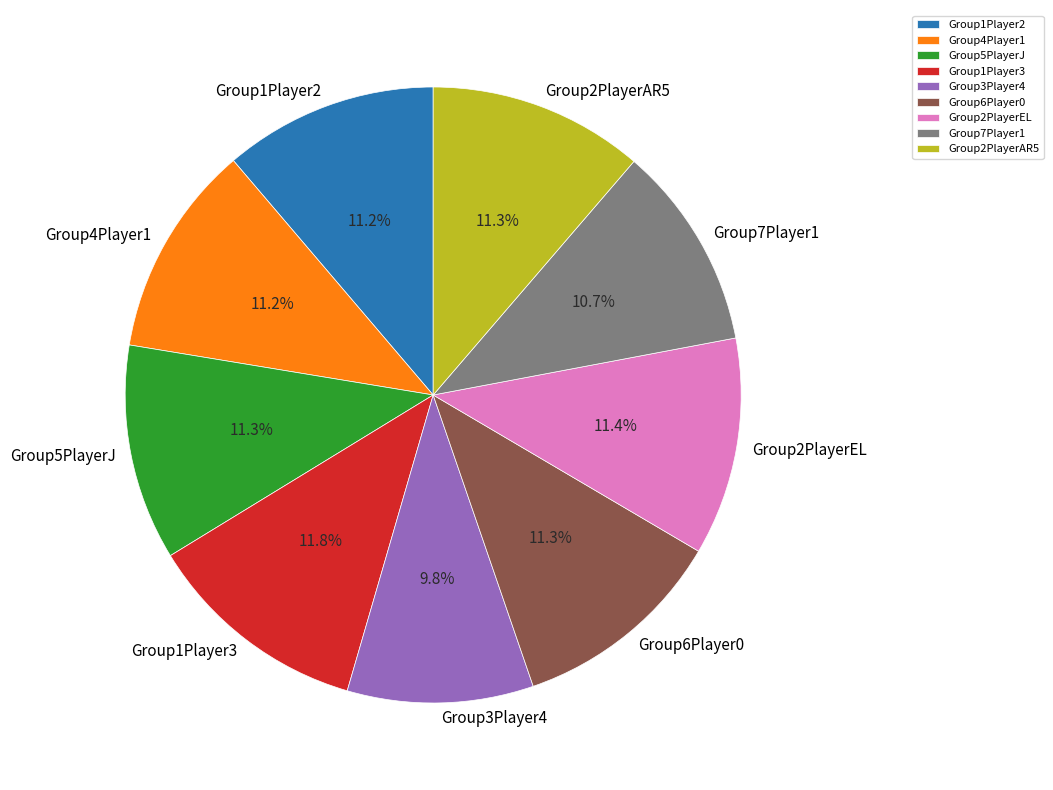

Approximately how many times larger is the value at Group6Player0 compared to Group3Player4?

1.2